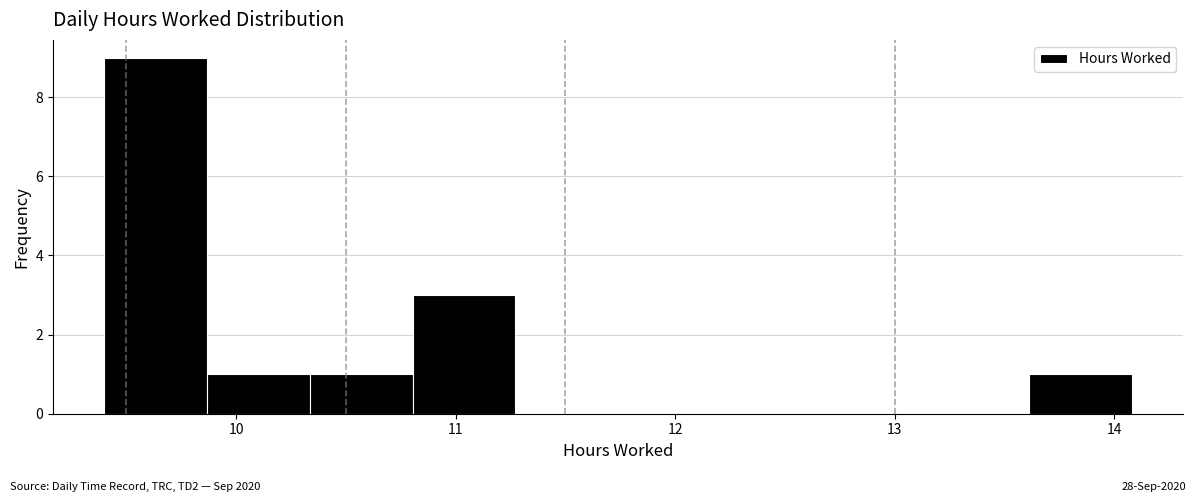

Reading left to right, transcribe this chart: for each bar, give the range it covers on the x-axis and its height. Neither the bar edges nor the heights are printed on the chart, so give them approximately, as read against the axes.

9.4 to 9.9: 9
9.9 to 10.3: 1
10.3 to 10.8: 1
10.8 to 11.3: 3
11.3 to 11.7: 0
11.7 to 12.2: 0
12.2 to 12.7: 0
12.7 to 13.1: 0
13.1 to 13.6: 0
13.6 to 14.1: 1